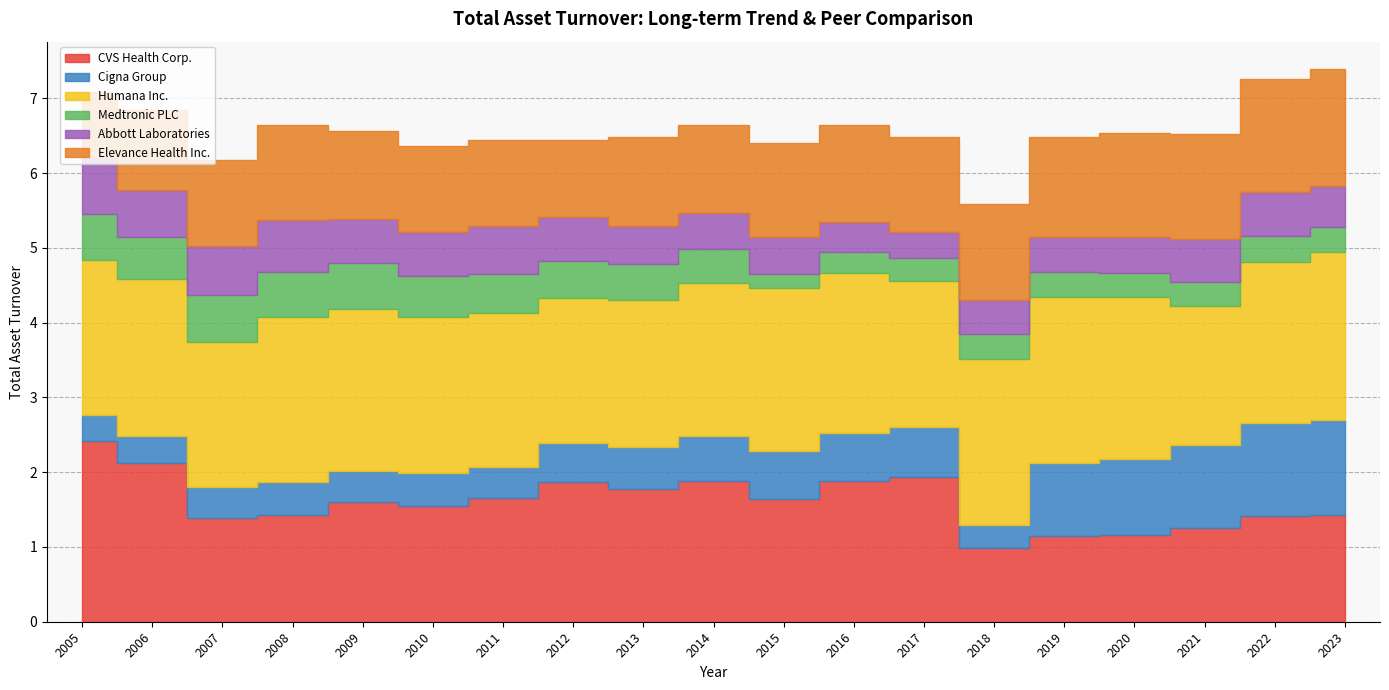

What value does the Abbott Laboratories series have at 2020?

0.5